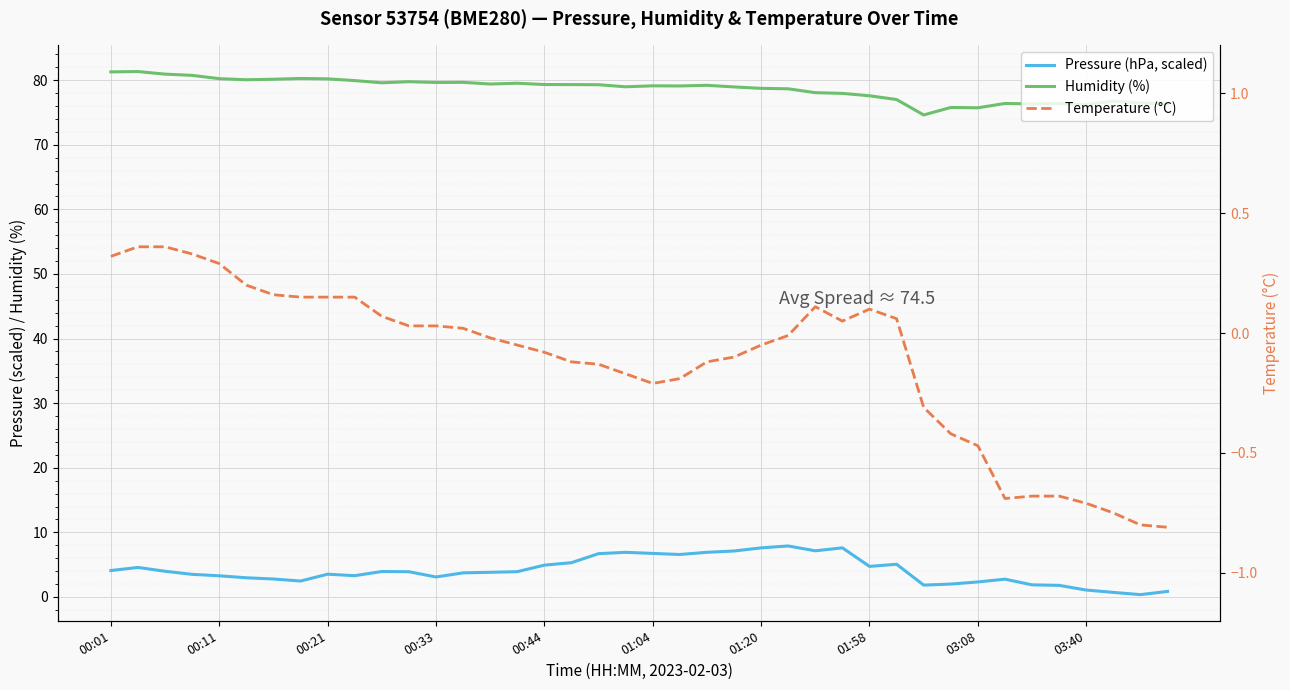

Which series has the largest total across all categories?

Humidity (%)